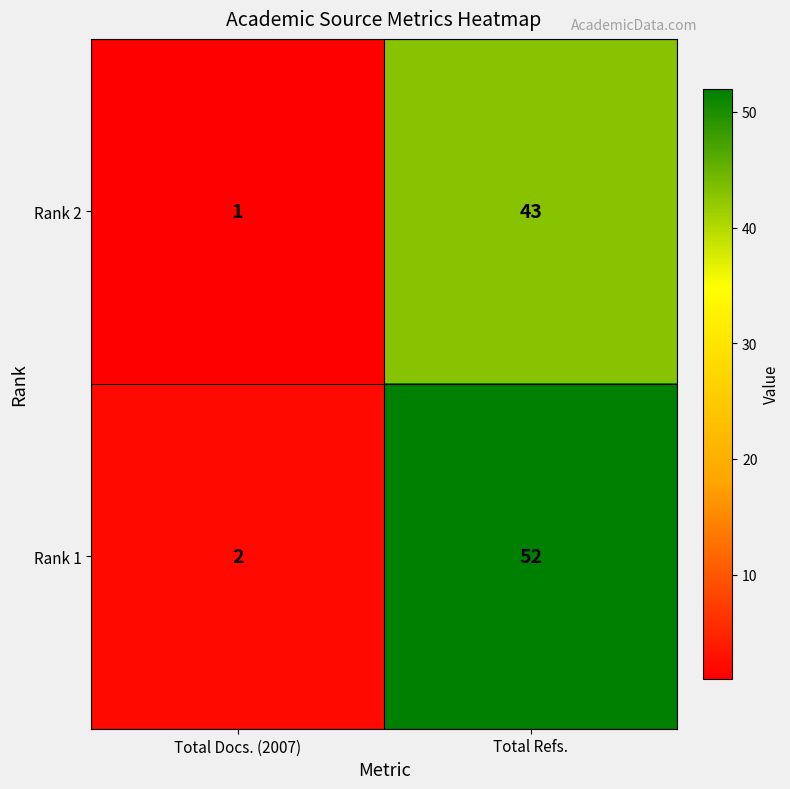

What is the difference between the Rank 2 values at Total Refs. and Total Docs. (2007)?

42